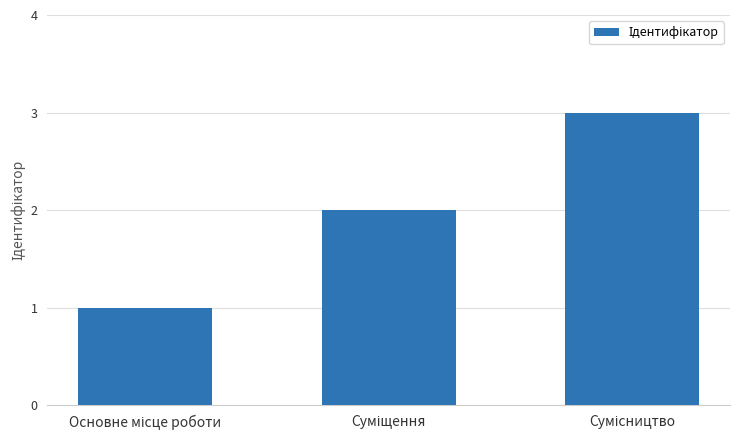

What is the maximum value shown in the chart?

3